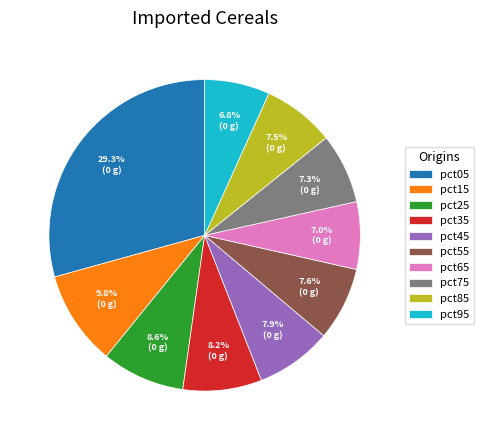

What is the largest slice in the pie chart?

pct05